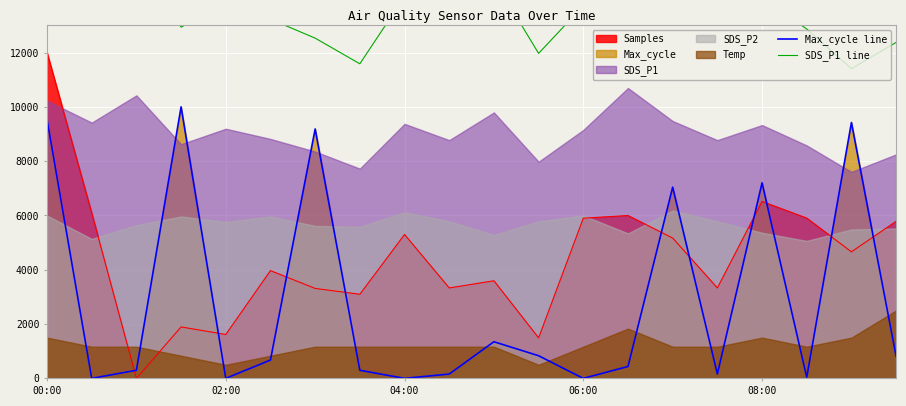

What is the highest value of the Max_cycle line series?

10000.0